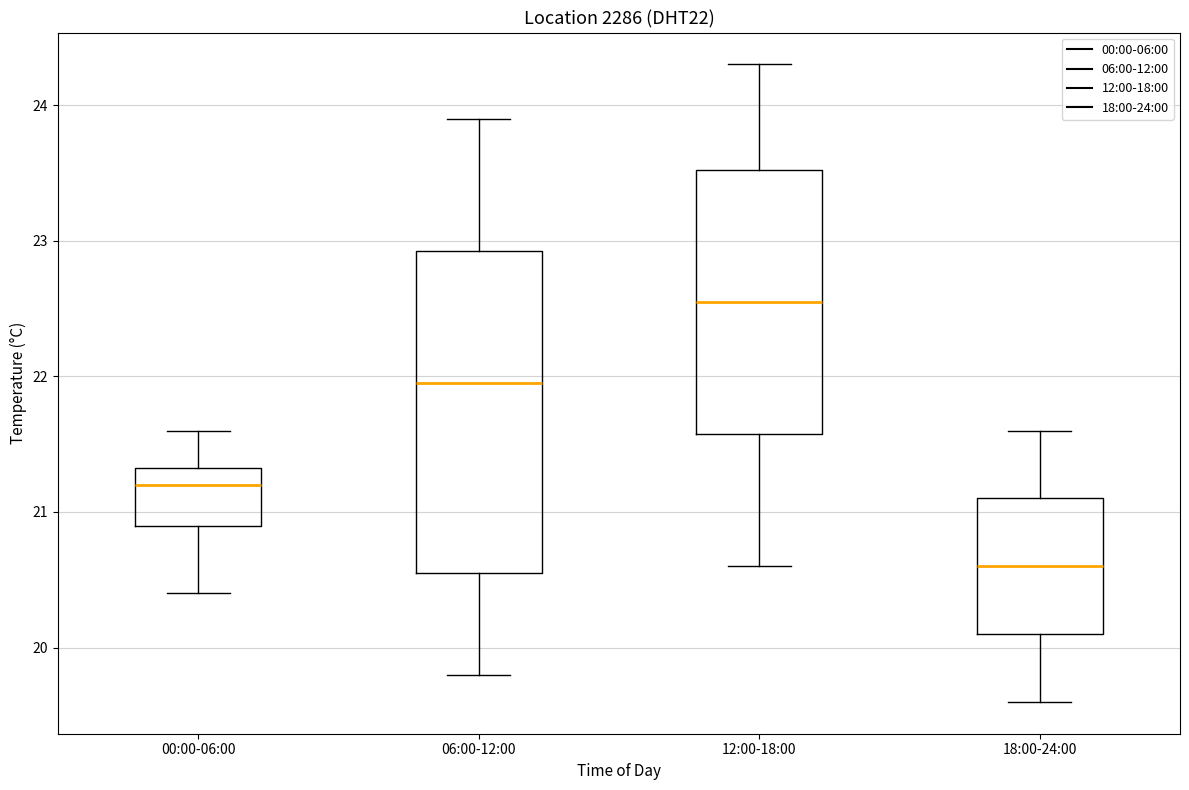

Which box is the tallest, from its lower edge to its upper edge?

06:00-12:00